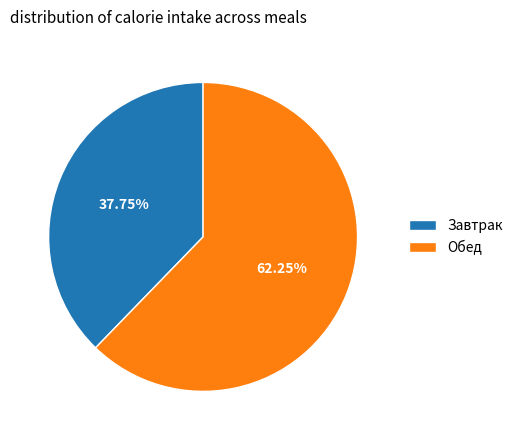

Is there a majority slice in this chart?

Yes